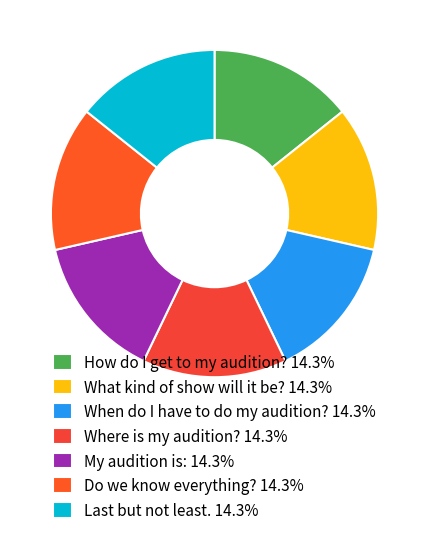

Does When do I have to do my audition? represent more than half of the total?

No